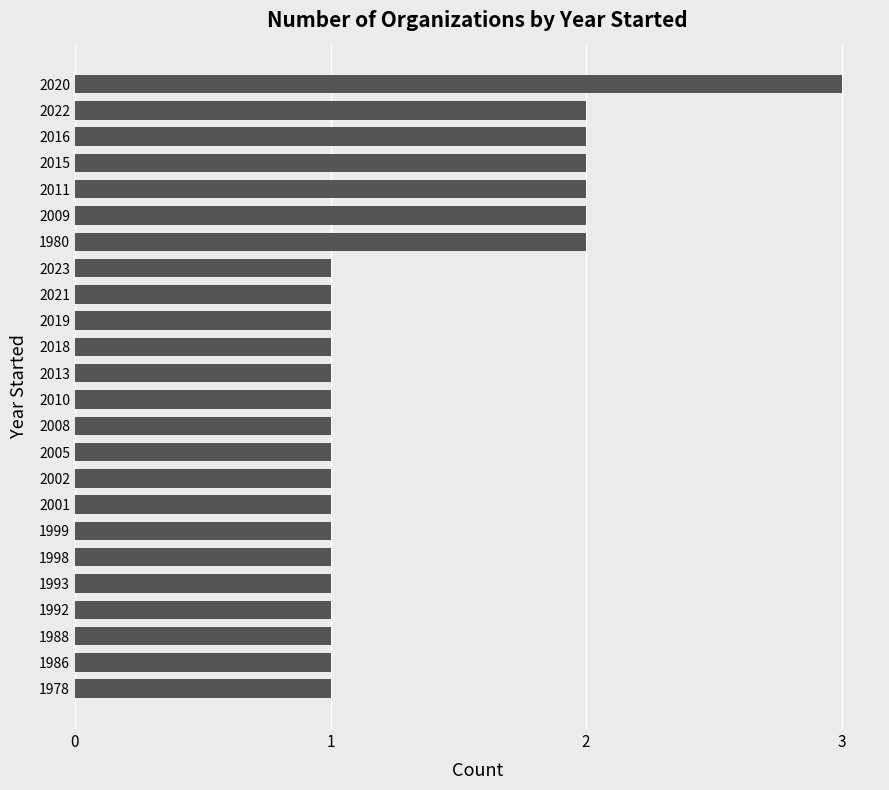

What is the difference between the second highest and minimum values?

1